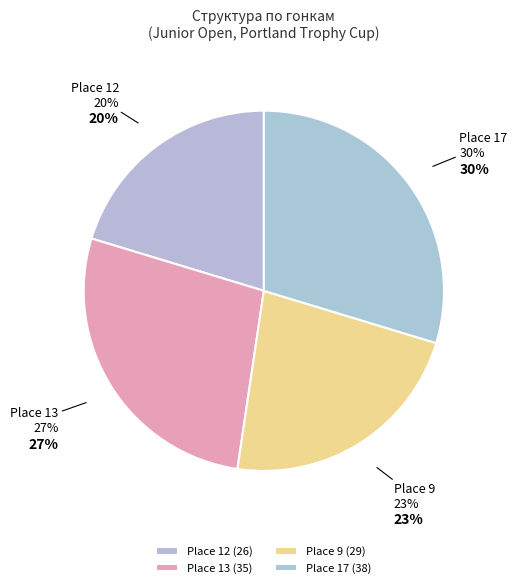

Does Place 12 represent more than half of the total?

No